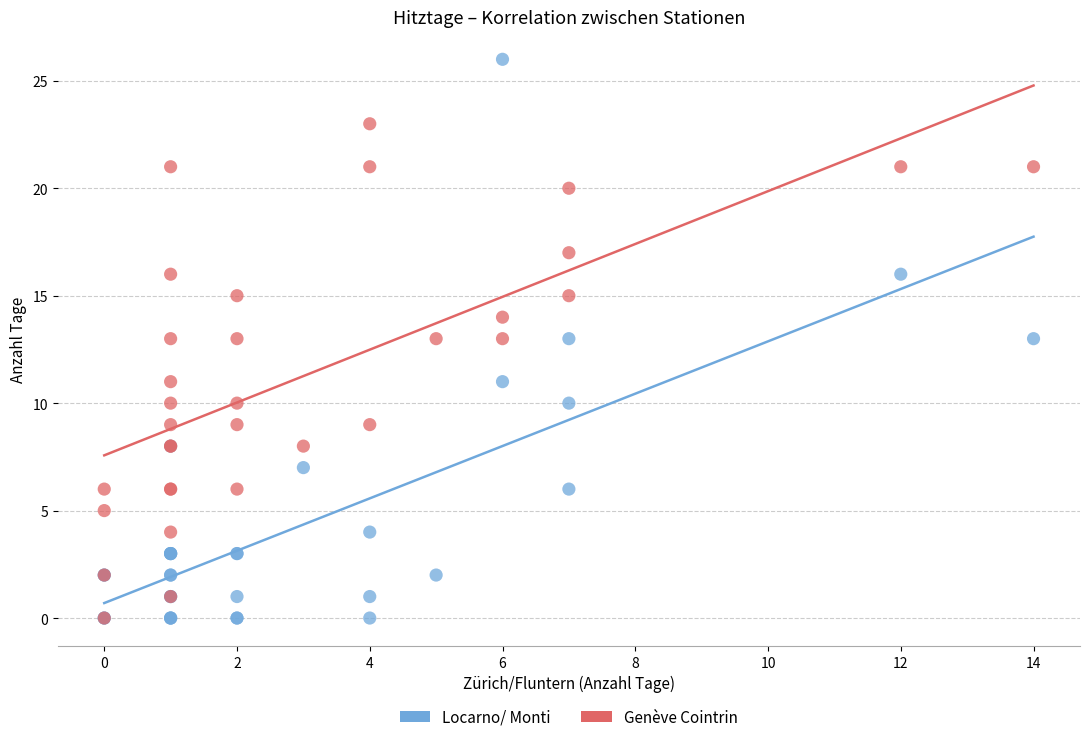

Which series has the largest Y range (max minus min)?

Locarno/ Monti